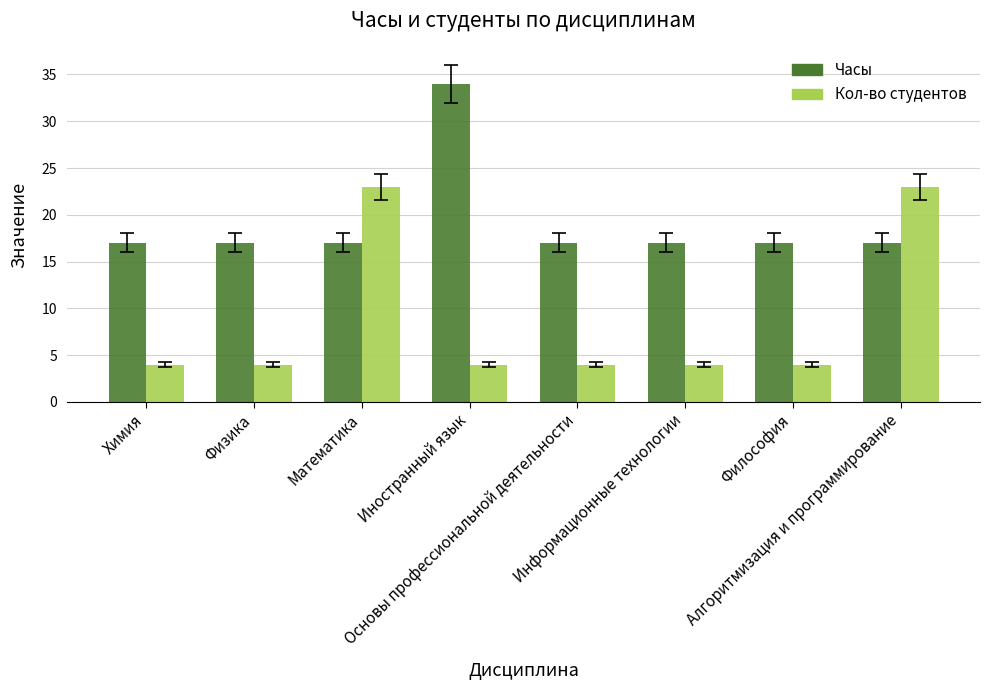

Reading right to left, list all the values displayed in this chart.

Часы: Алгоритмизация и программирование=17	Философия=17	Информационные технологии=17	Основы профессиональной деятельности=17	Иностранный язык=34	Математика=17	Физика=17	Химия=17
Кол-во студентов: Алгоритмизация и программирование=23	Философия=4	Информационные технологии=4	Основы профессиональной деятельности=4	Иностранный язык=4	Математика=23	Физика=4	Химия=4